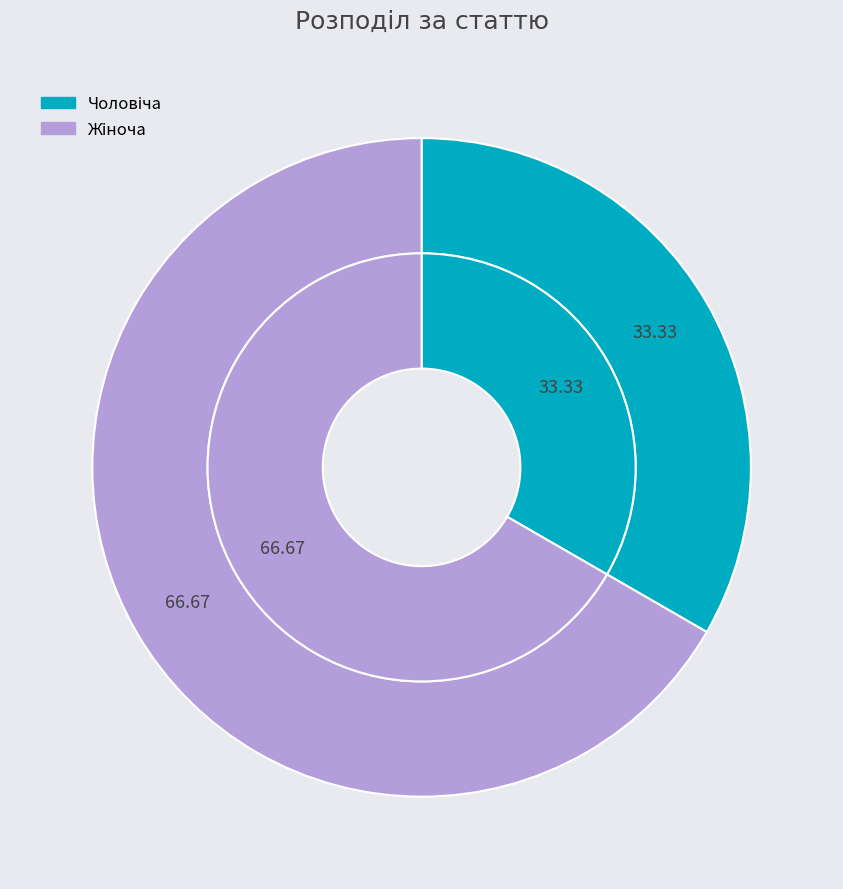

Rank the categories by value from lowest to highest.

Чоловіча, Жіноча